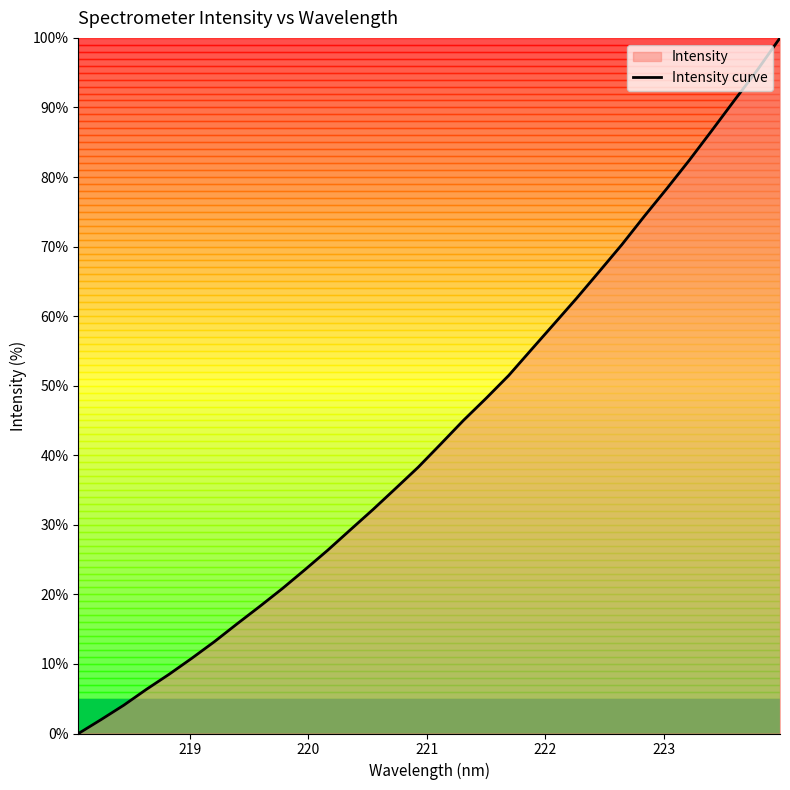

How many lines are shown in the chart?

1